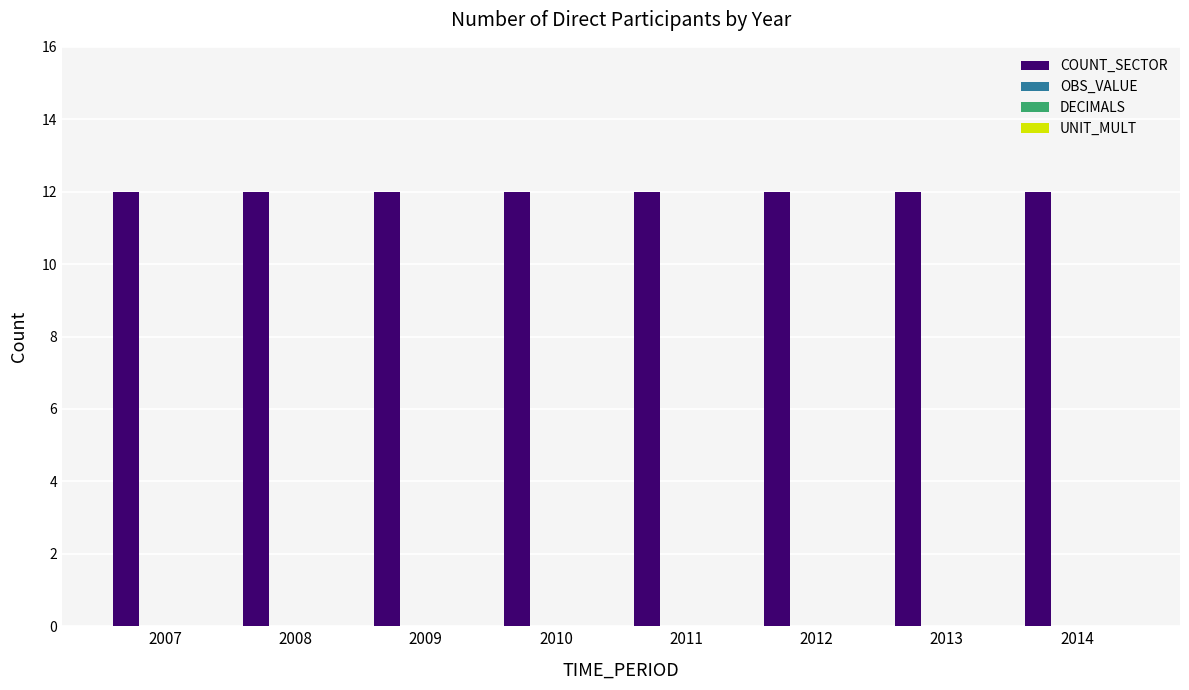

How many bars are there in total?

32